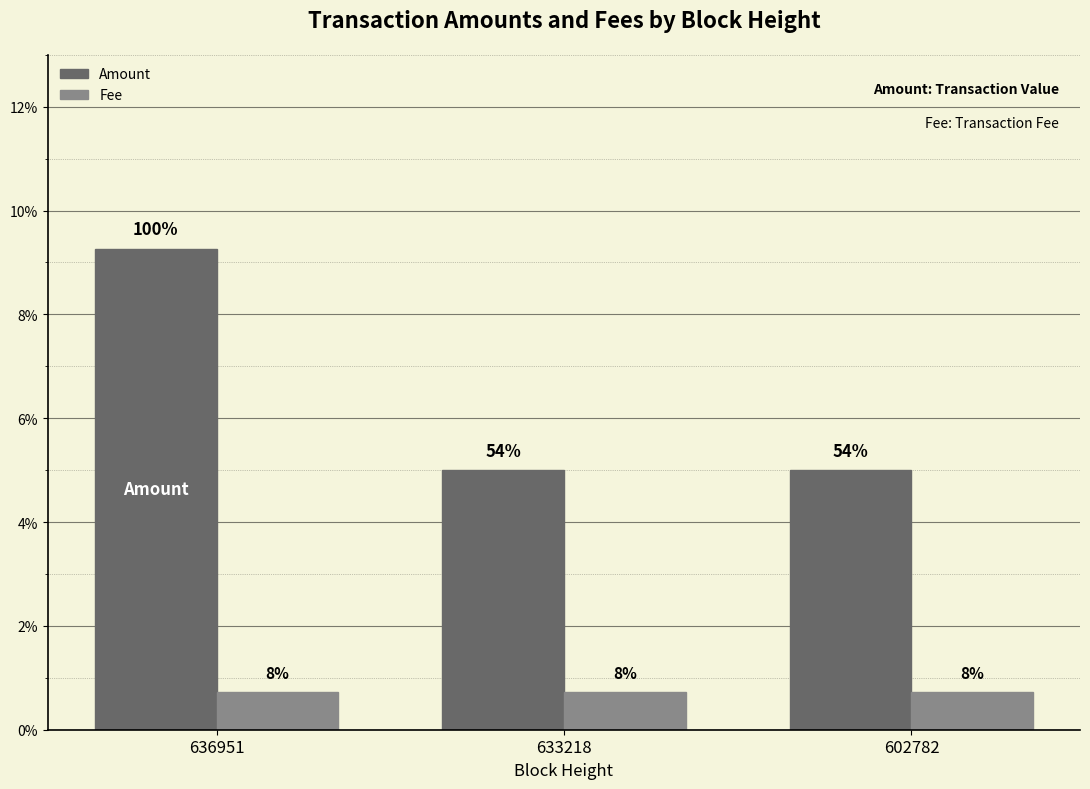

Which has a higher value, 636951 or 633218?

636951